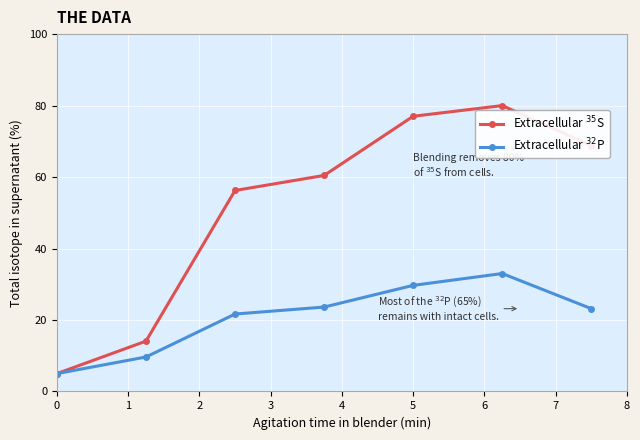

What is the minimum value shown in the chart?

5.0